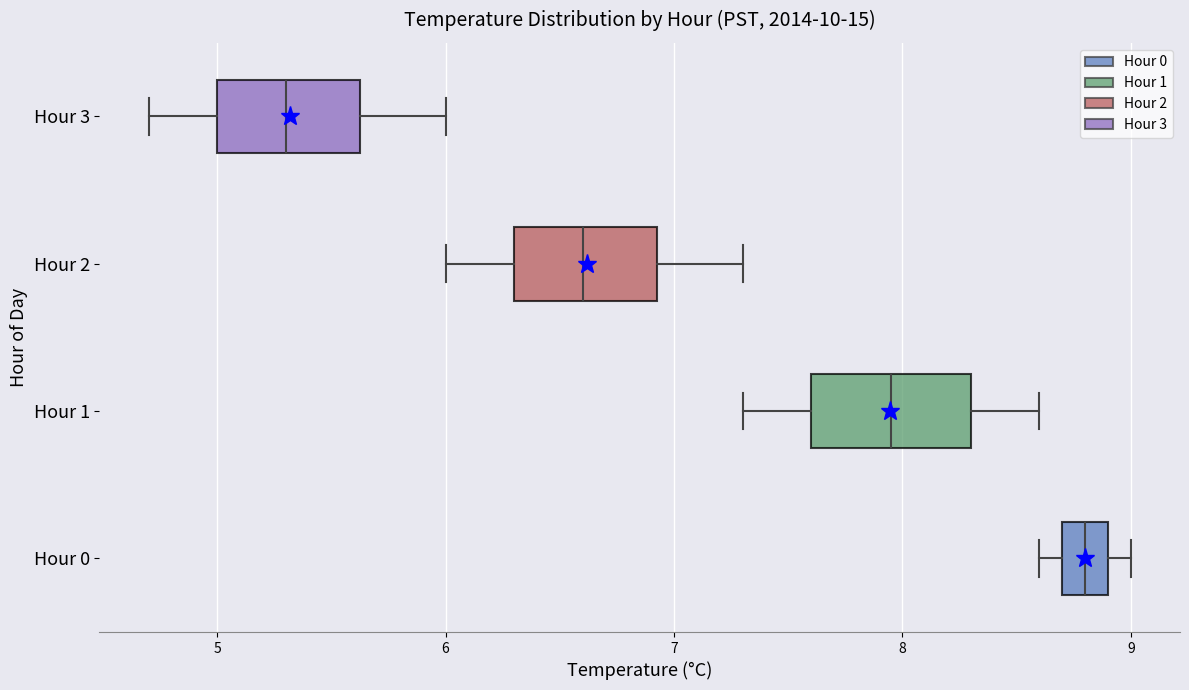

Reading bottom to top, transcribe this box plot: for each box, give where its median line is, the range the box spans, and where its two whiskers end, as read against the x-axis. The values are not printed on the chart, so give them approximately, as read against the axis.

Hour 0: median 8.8, box 8.7 to 8.9, whiskers 8.6 to 9.0
Hour 1: median 8.0, box 7.6 to 8.3, whiskers 7.3 to 8.6
Hour 2: median 6.6, box 6.3 to 6.9, whiskers 6.0 to 7.3
Hour 3: median 5.3, box 5.0 to 5.6, whiskers 4.7 to 6.0